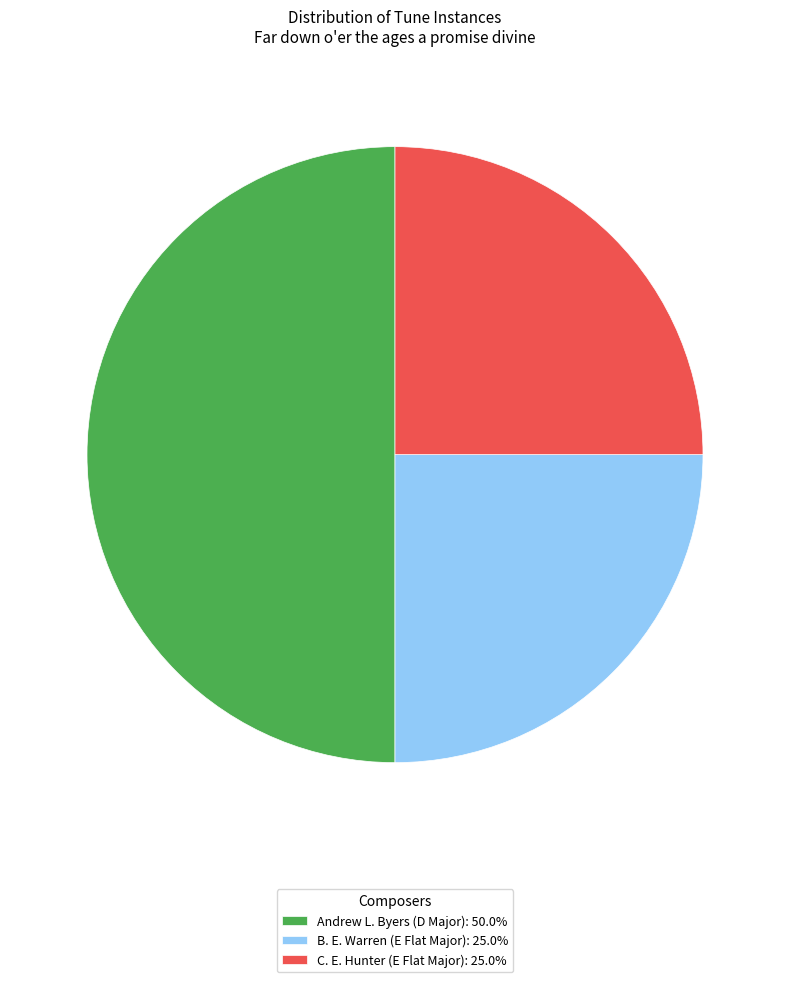

Is the sum of C. E. Hunter (E Flat Major) and Andrew L. Byers (D Major) greater than half?

Yes